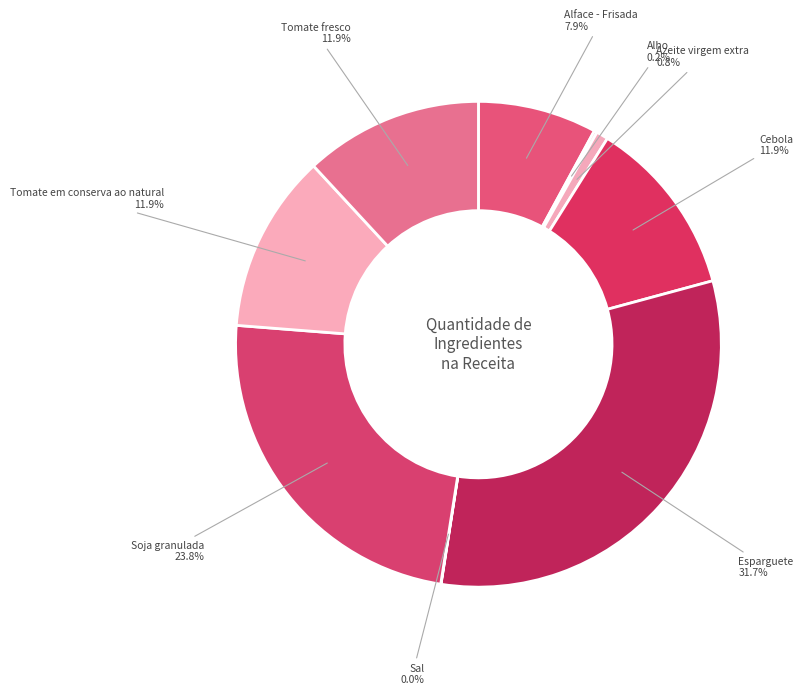

Which slice is the largest?

Esparguete